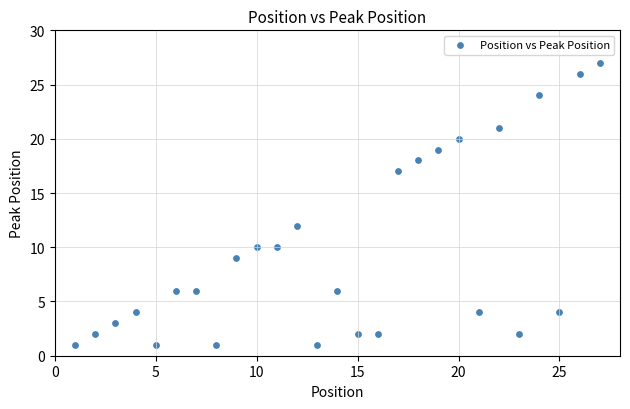

What Y value in the scatter plot is closest to 14?

12